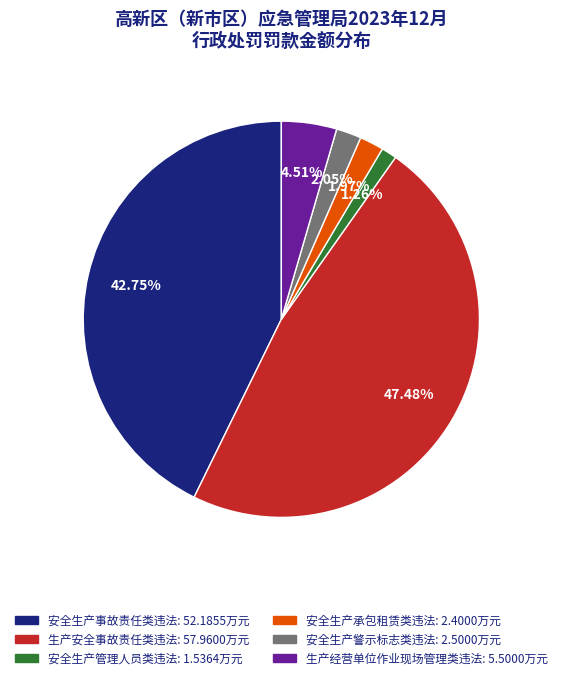

What is the ratio of the value at 生产经营单位作业现场管理类违法 to the value at 安全生产管理人员类违法?

3.6